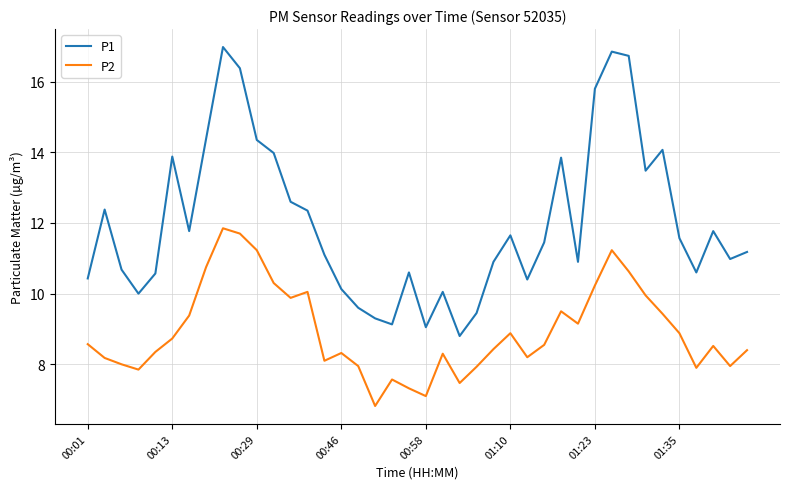

Does the chart have visible grid lines?

Yes